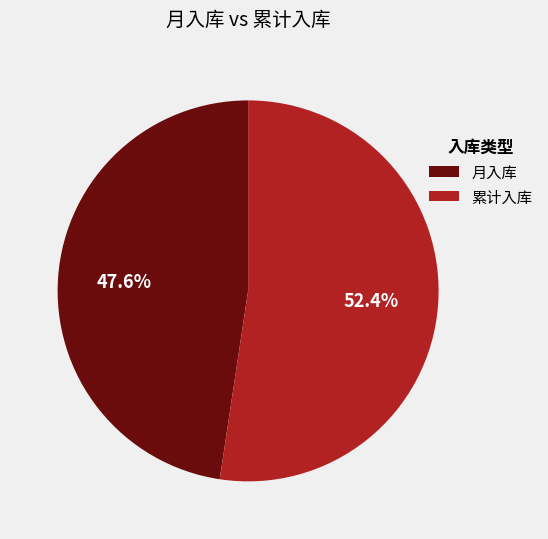

Between 累计入库 and 月入库, which is larger?

累计入库